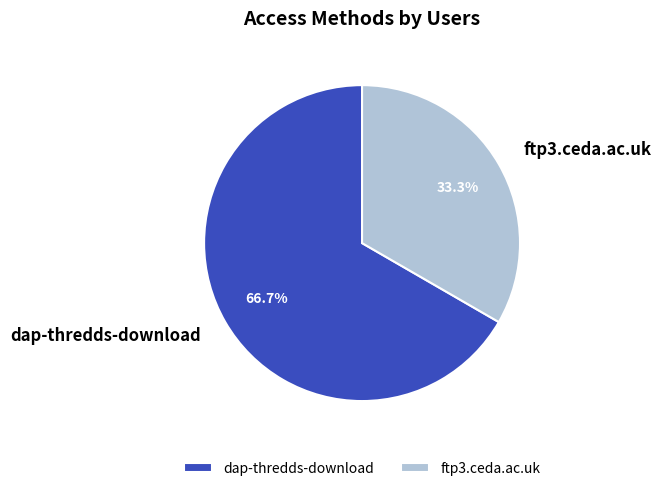

Which has a higher value, dap-thredds-download or ftp3.ceda.ac.uk?

dap-thredds-download